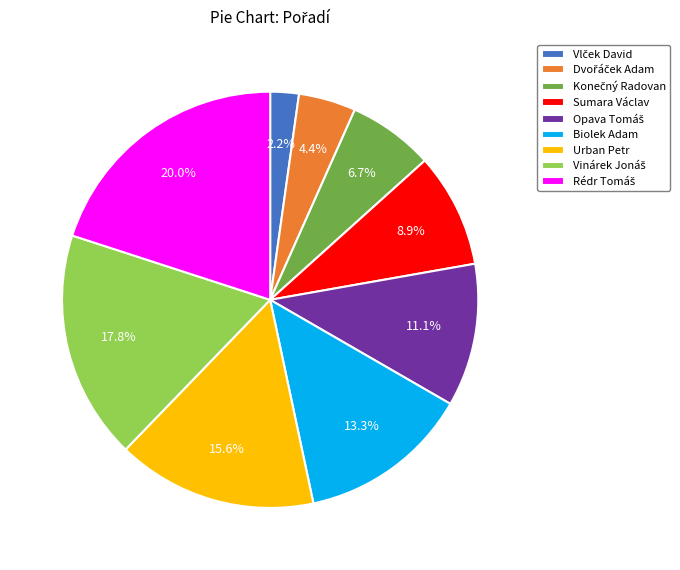

Is there any slice that represents more than half of the pie?

No